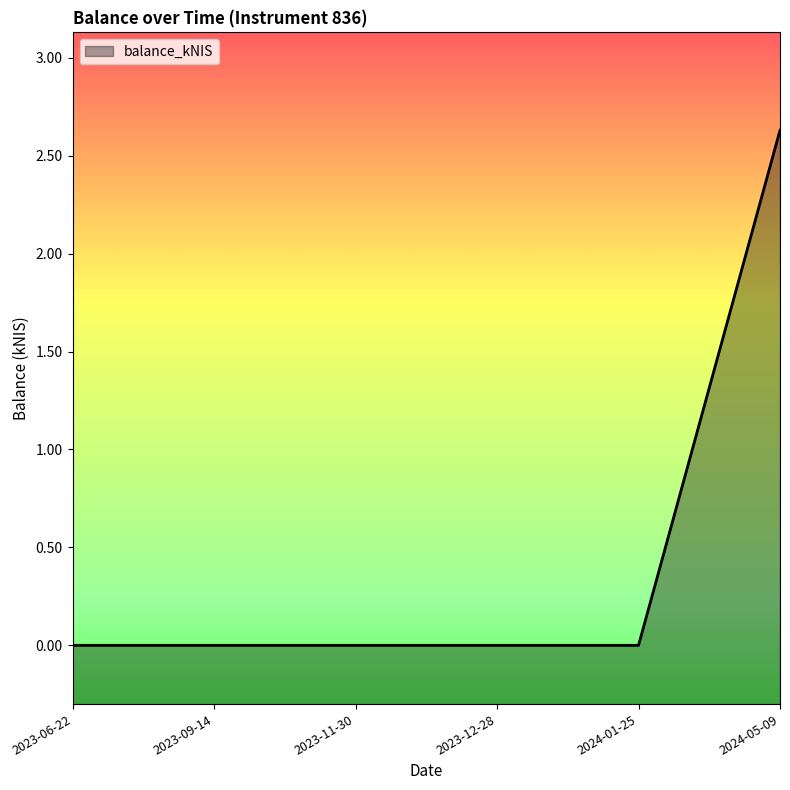

Reading right to left, extract all data points from this chart.

2024-05-09=2.6	2024-01-25=0.0	2023-12-28=0.0	2023-11-30=0.0	2023-09-14=0.0	2023-06-22=0.0